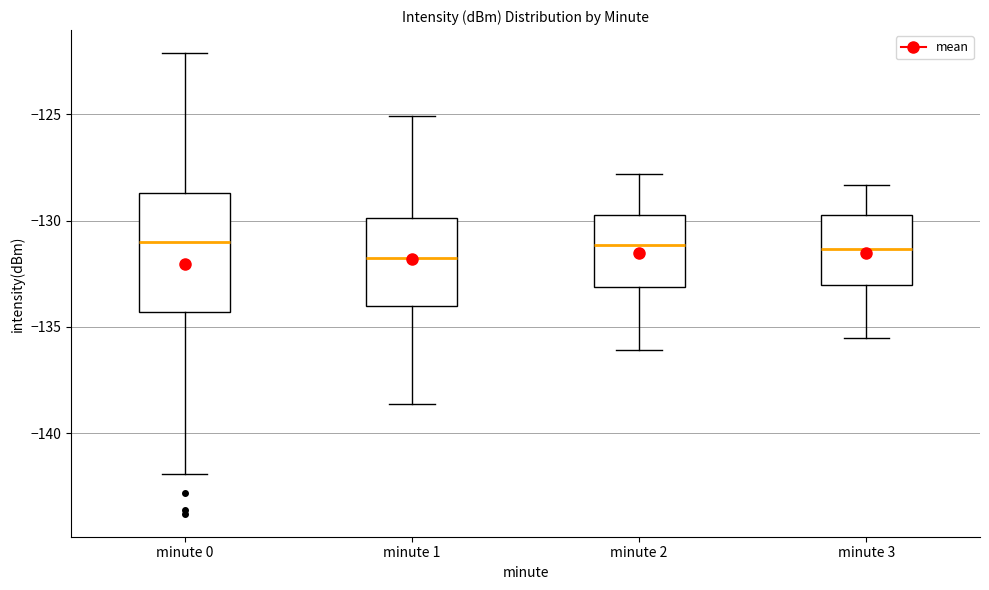

Reading left to right, read every box against the y-axis: the position of its median line, the range the box covers, and the ends of its whiskers. The values are not printed on the chart, so give them approximately, as read against the axis.

minute 0: median -131.0, box -134.5 to -128.5, whiskers -142.0 to -122.0
minute 1: median -131.5, box -134.0 to -130.0, whiskers -138.5 to -125.0
minute 2: median -131.0, box -133.0 to -129.5, whiskers -136.0 to -128.0
minute 3: median -131.5, box -133.0 to -129.5, whiskers -135.5 to -128.5